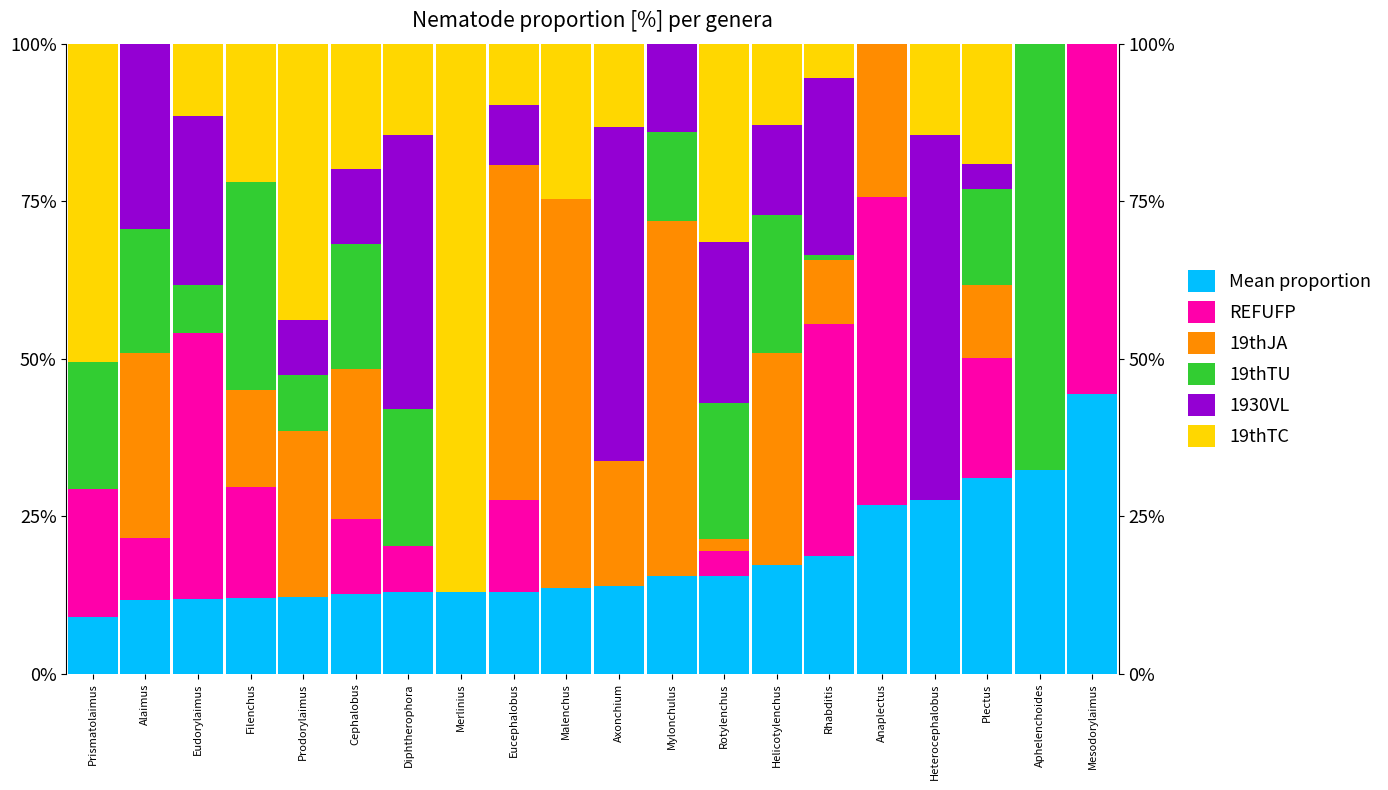

At which label does 19thJA reach its minimum?

Prismatolaimus